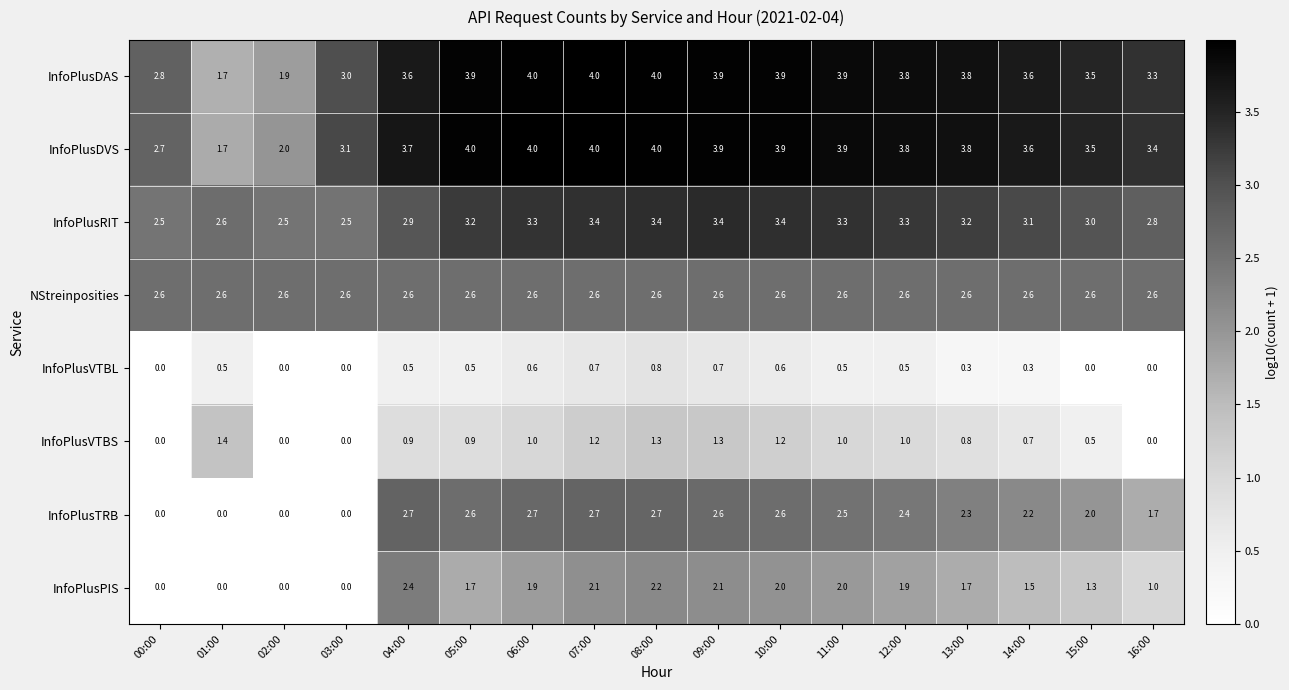

What is the spread (max minus min) of values at 13:00?

3.5